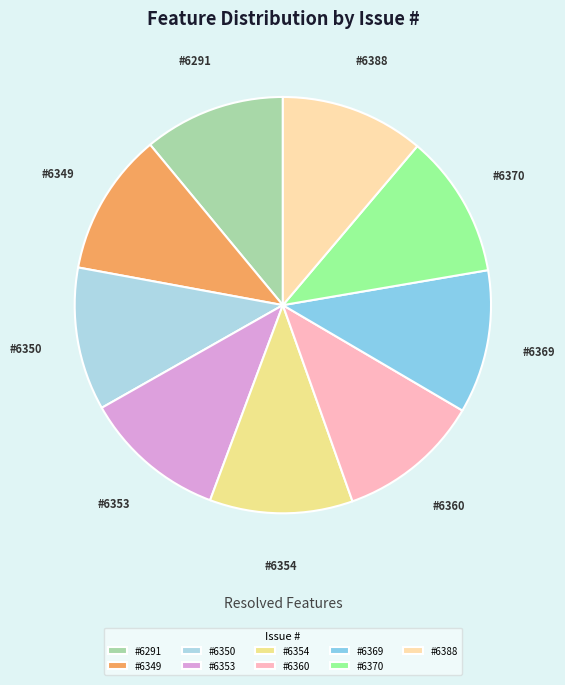

Is there a majority slice in this chart?

No